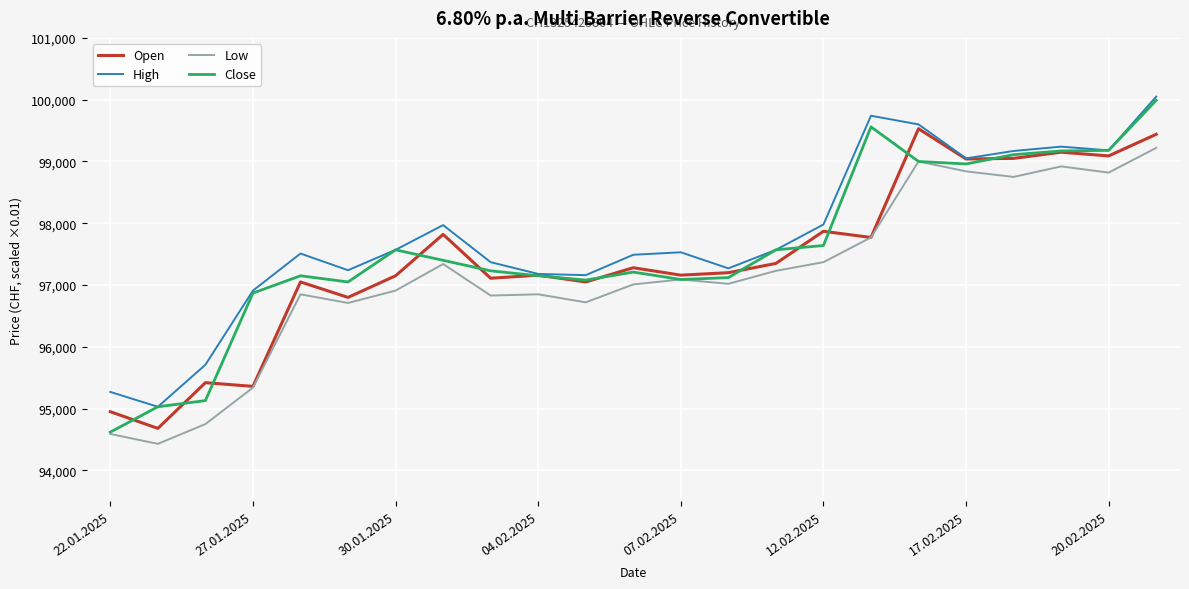

True or false: High and Low cross at least once.

False